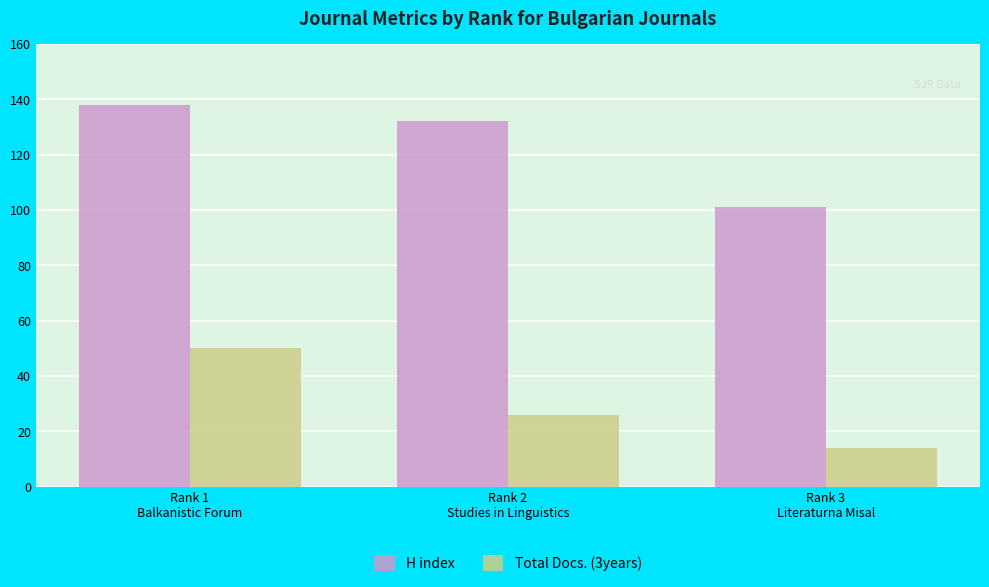

What is the sum of all Total Docs. (3years) values?

90